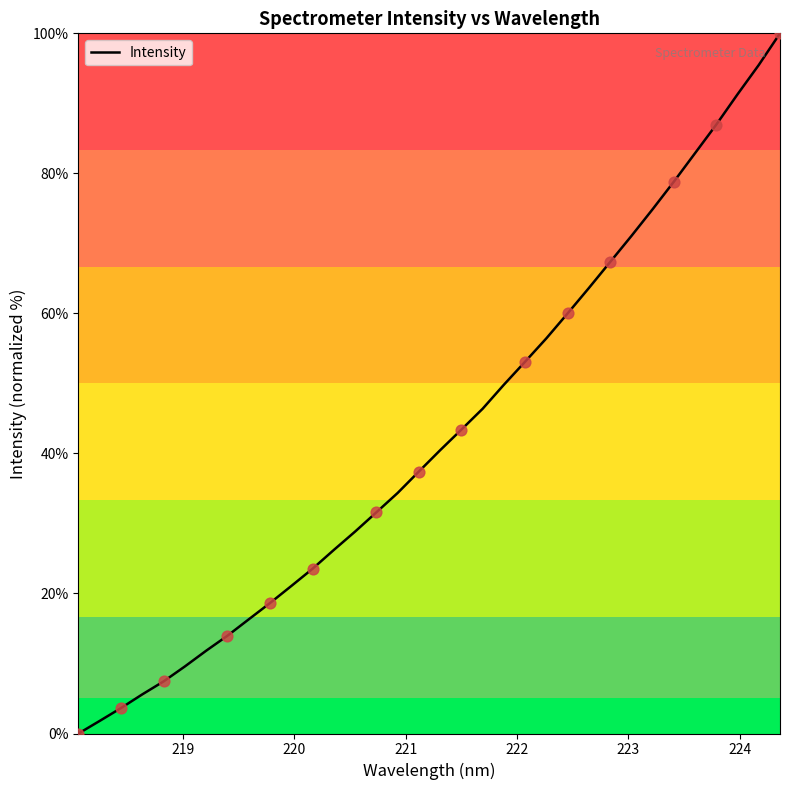

What is the difference between the maximum and minimum values?

100.0